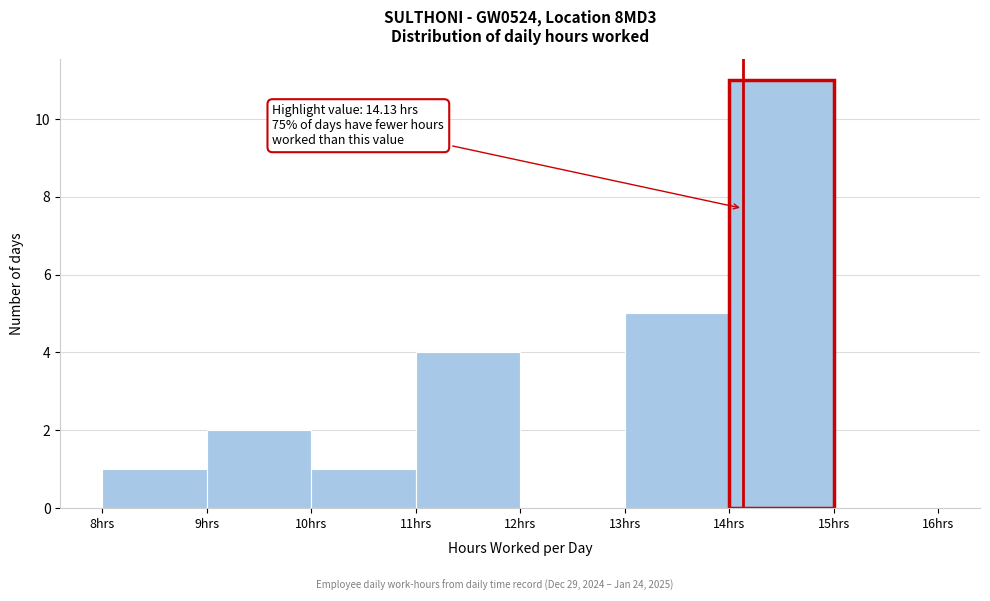

Over which range of the x-axis is the bar tallest?

14 to 15